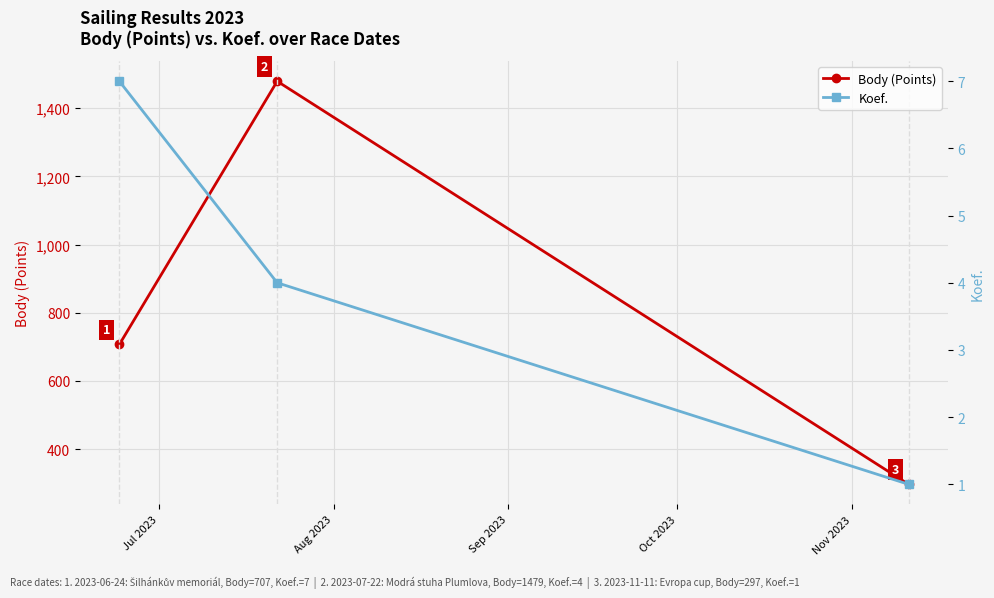

What is the maximum value for Body (Points)?

1479